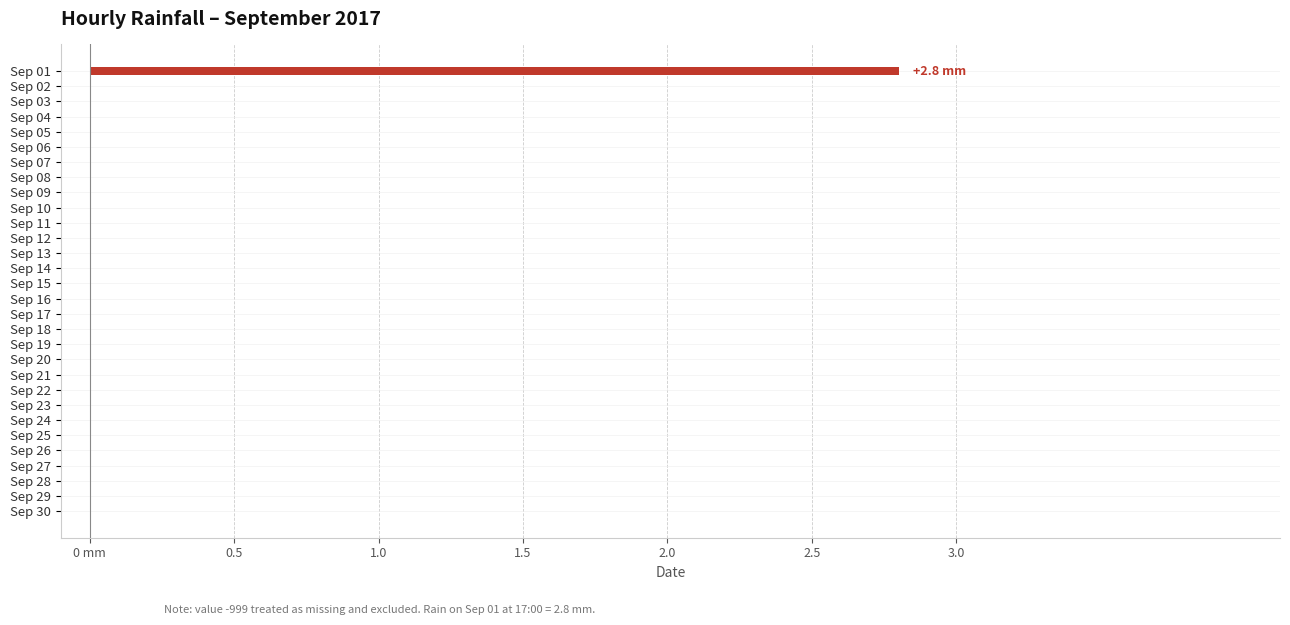

Count the values in the range 0 to 1.

29